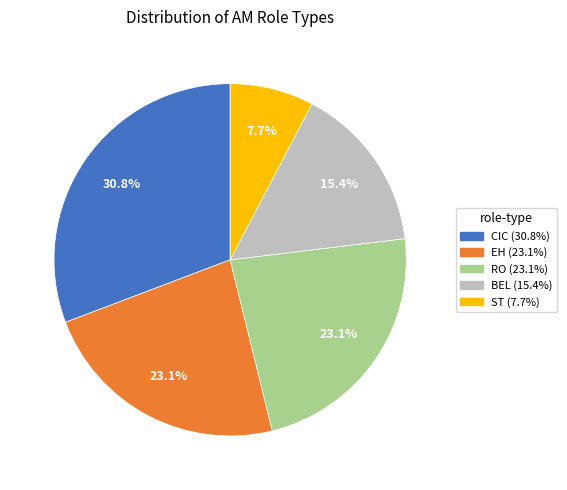

True or false: CIC accounts for 41% of the total.

False